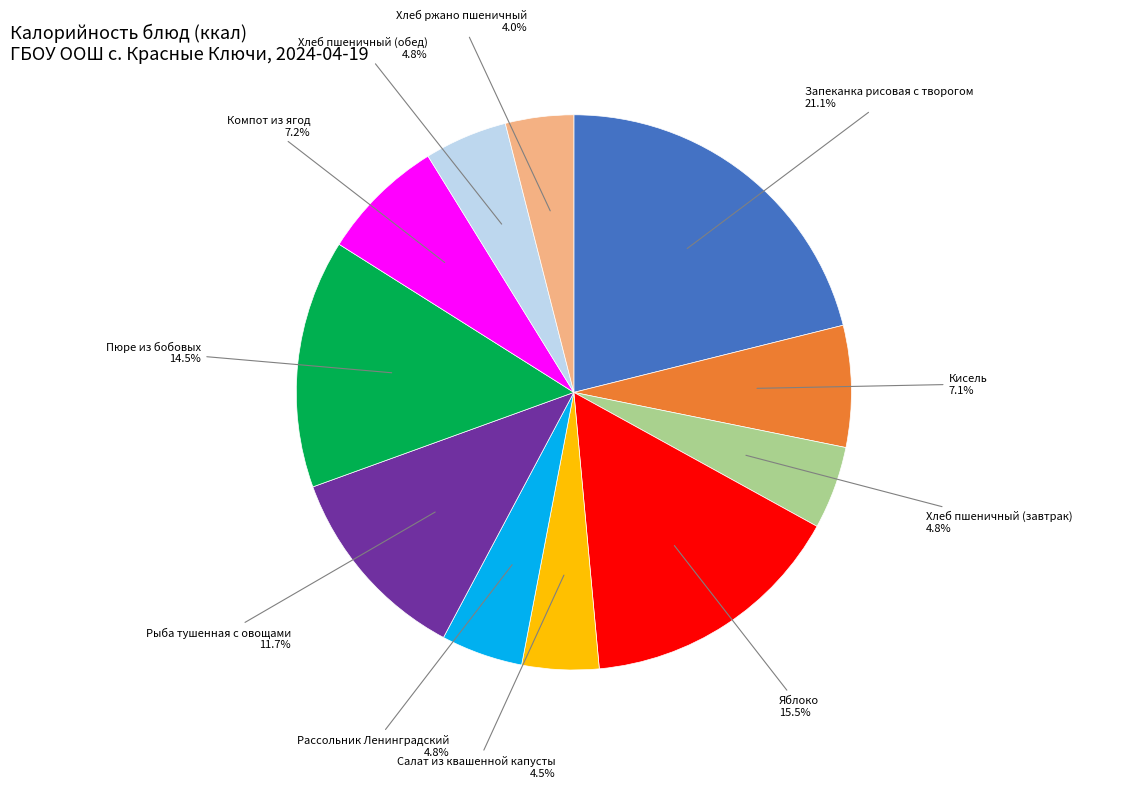

Is there a majority slice in this chart?

No